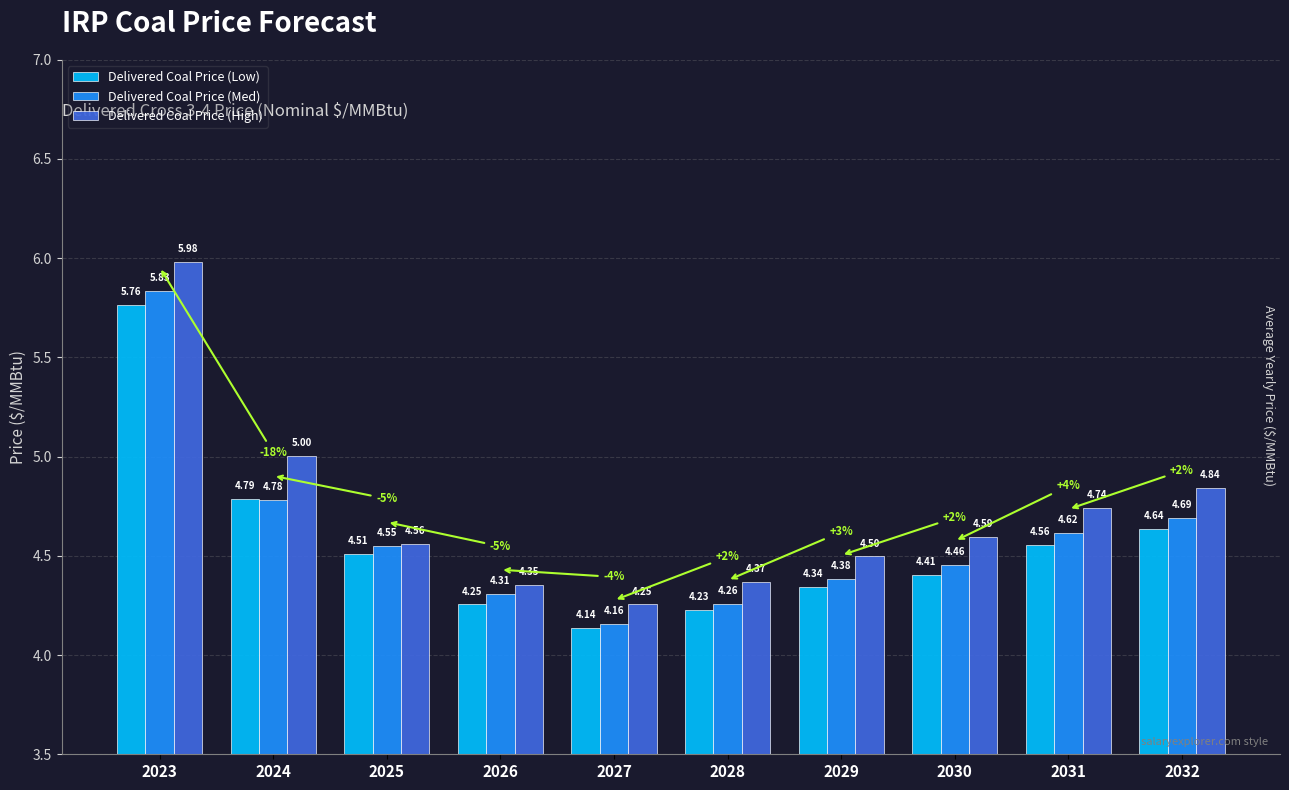

At 2029, list the series in order from smallest to largest.

Delivered Coal Price (Low), Delivered Coal Price (Med), Delivered Coal Price (High)